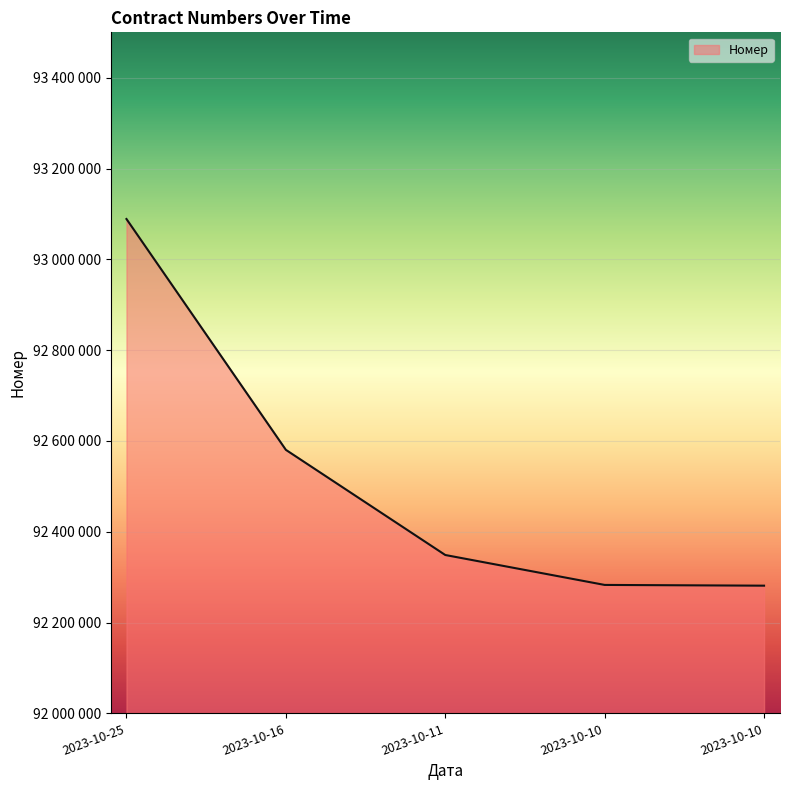

At which label is the value closest to 92685048?

2023-10-16